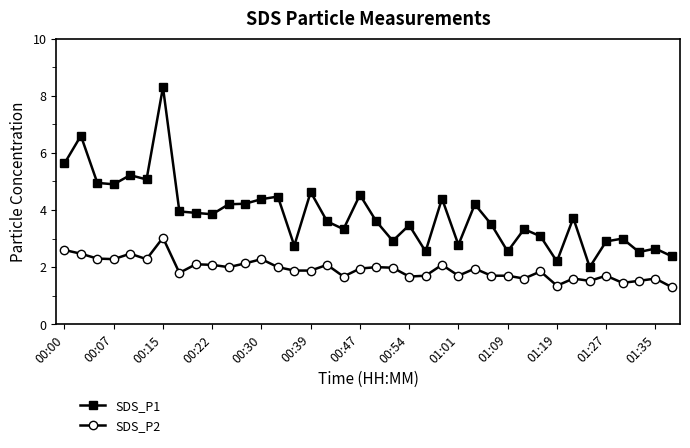

What is the average value of the SDS_P2 series?

1.9